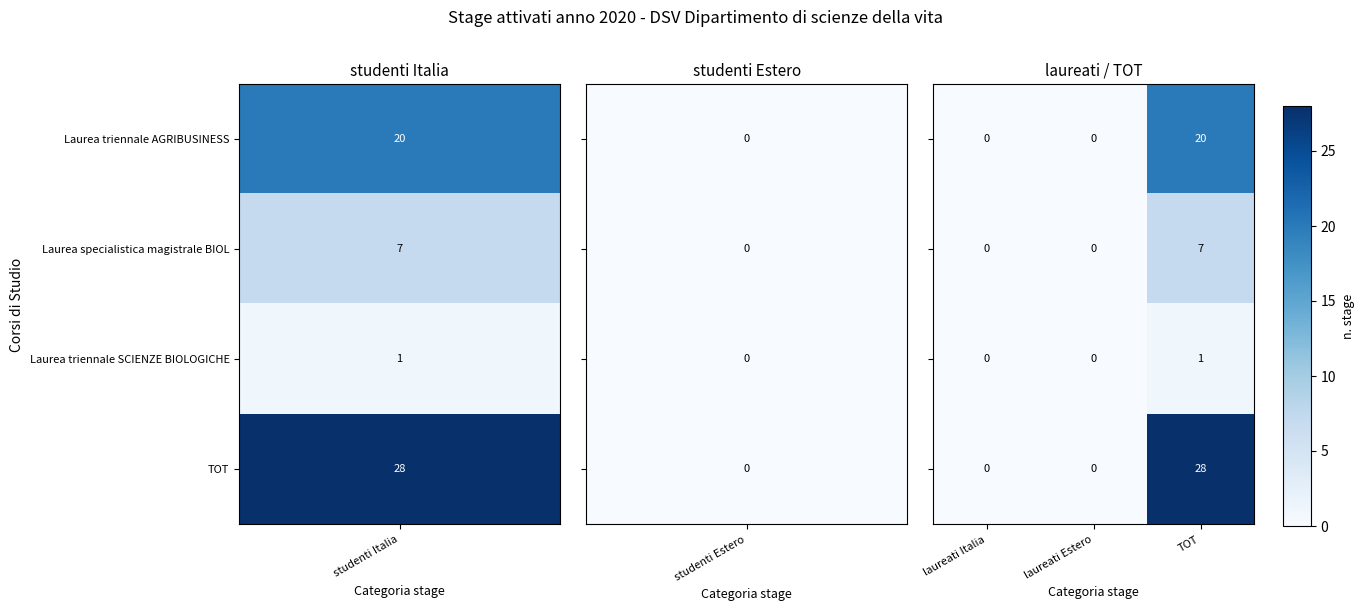

At which category is the sum across all series the highest?

TOT